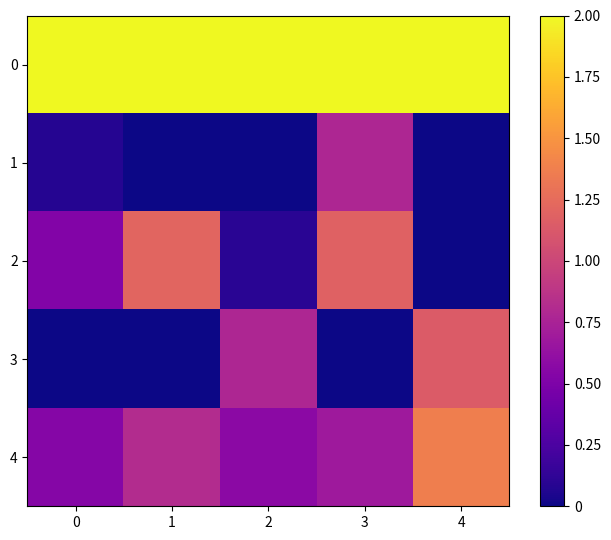

Which series changed the most between 3 and 4?

2